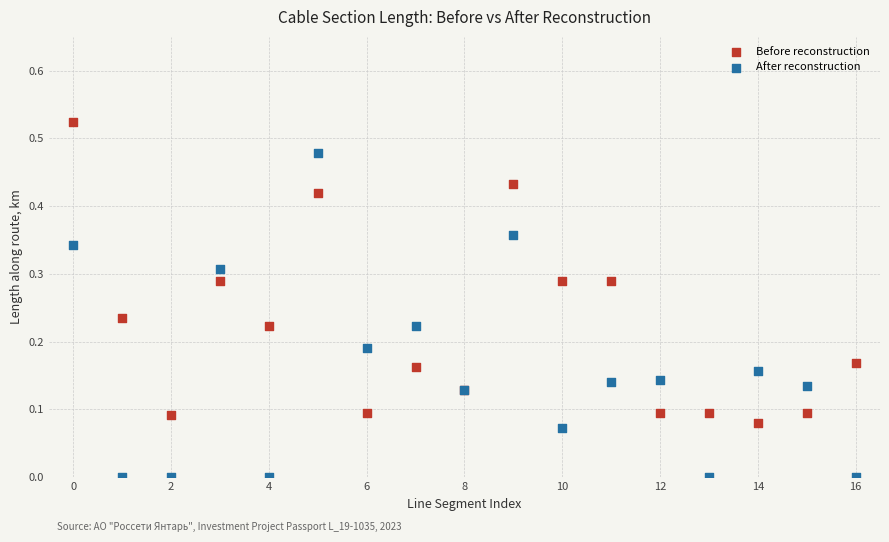

Which series reaches the minimum Y coordinate?

After reconstruction